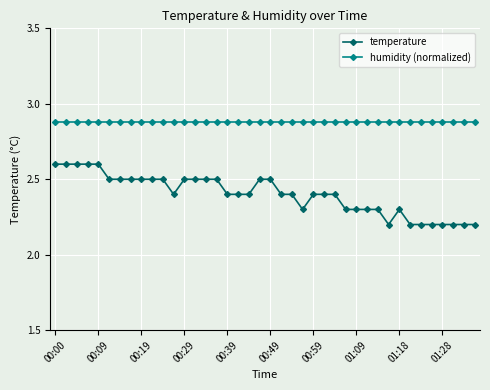

What is the sum of all temperature values?

96.0